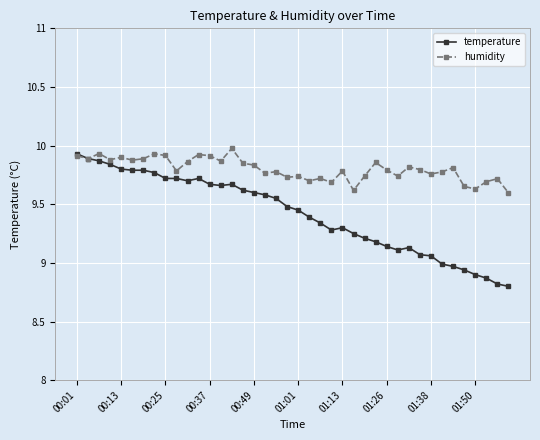

Which series has the largest total across all categories?

humidity